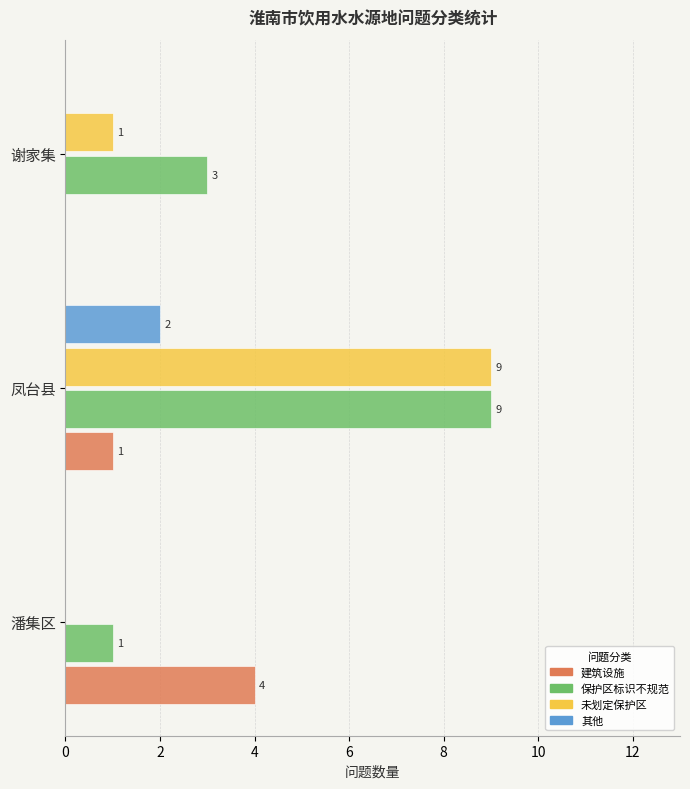

Between 潘集区 and 谢家集, which series saw the biggest shift?

建筑设施